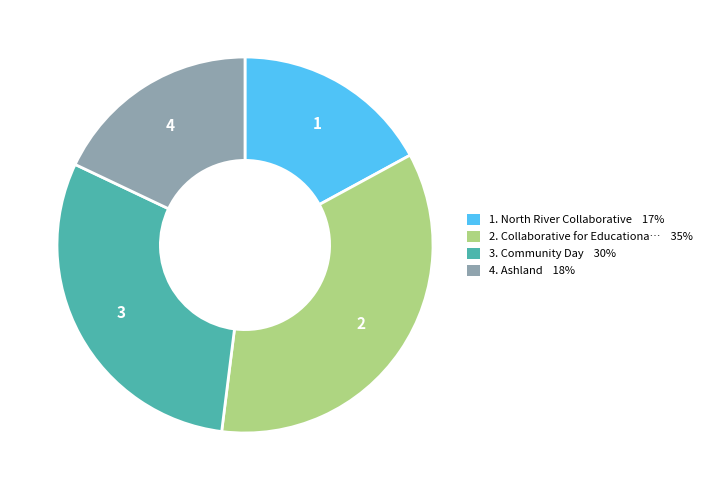

Does any single category account for the majority?

No